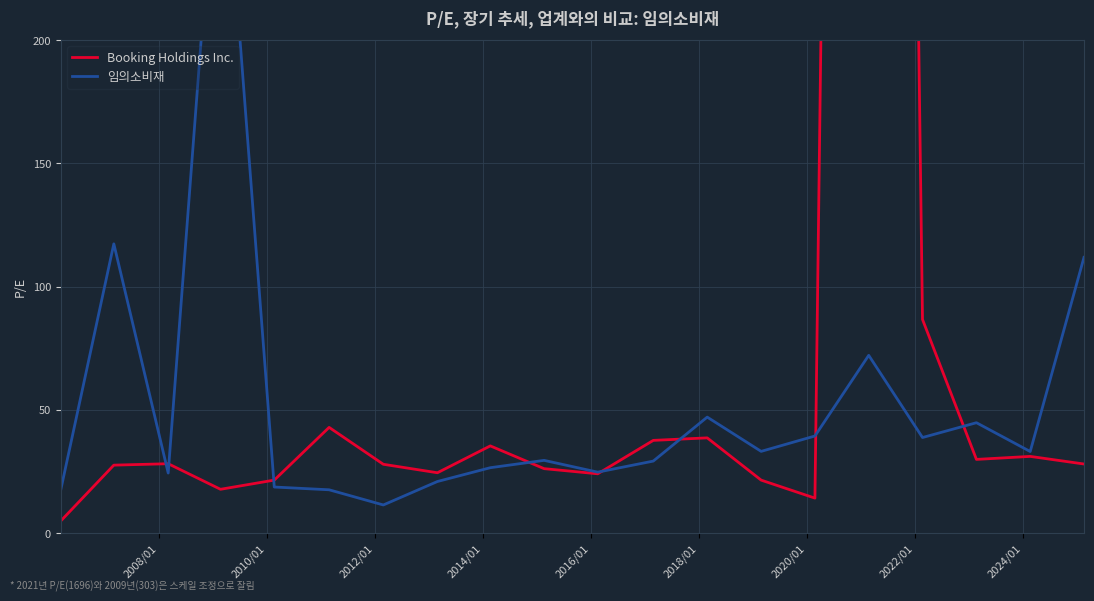

How many times do Booking Holdings Inc. and 임의소비재 cross each other?

8